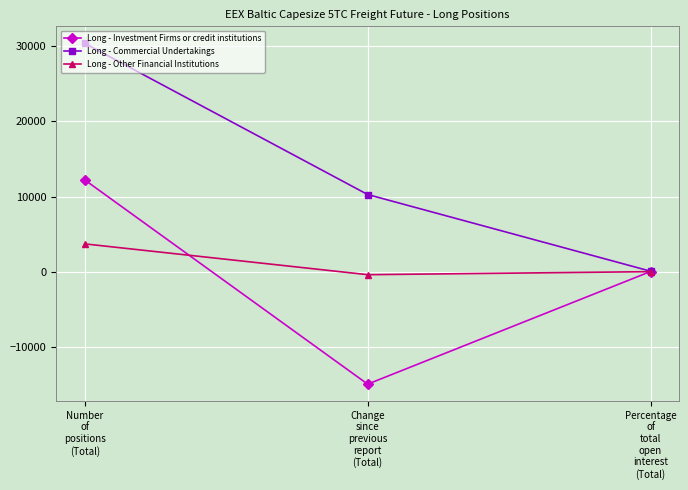

Which category has the lowest value across all series?

Change
since
previous
report
(Total)